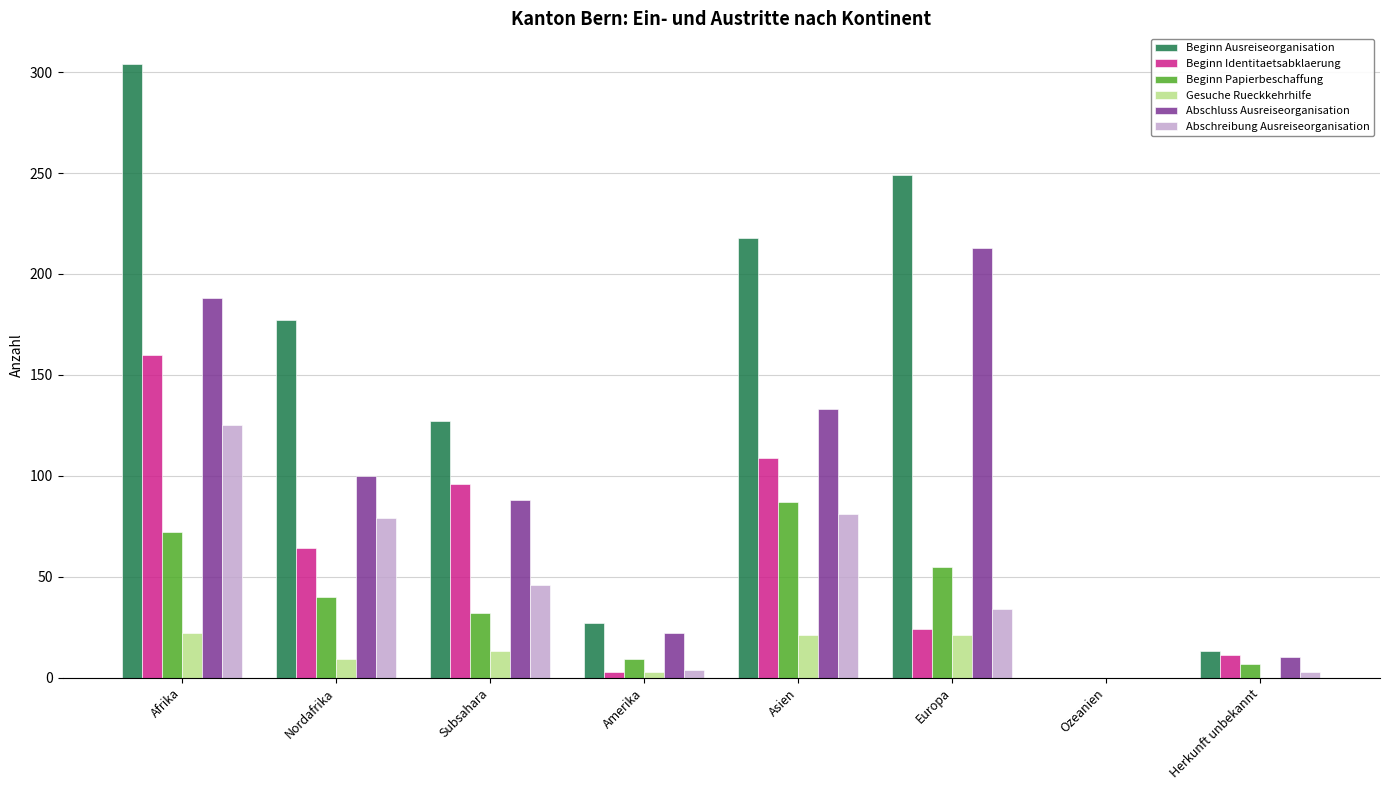

What are all the series names shown in the legend?

Beginn Ausreiseorganisation, Beginn Identitaetsabklaerung, Beginn Papierbeschaffung, Gesuche Rueckkehrhilfe, Abschluss Ausreiseorganisation, Abschreibung Ausreiseorganisation